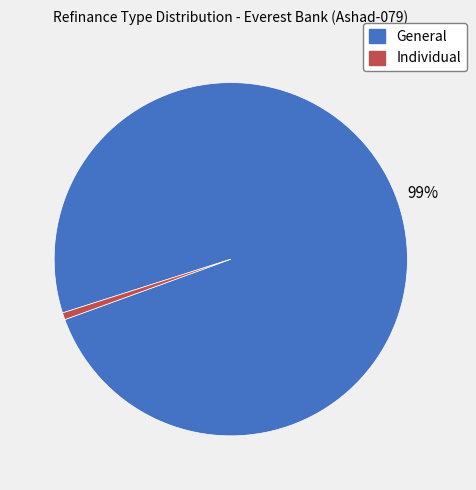

To the nearest percent, what is the average slice percentage?

50%